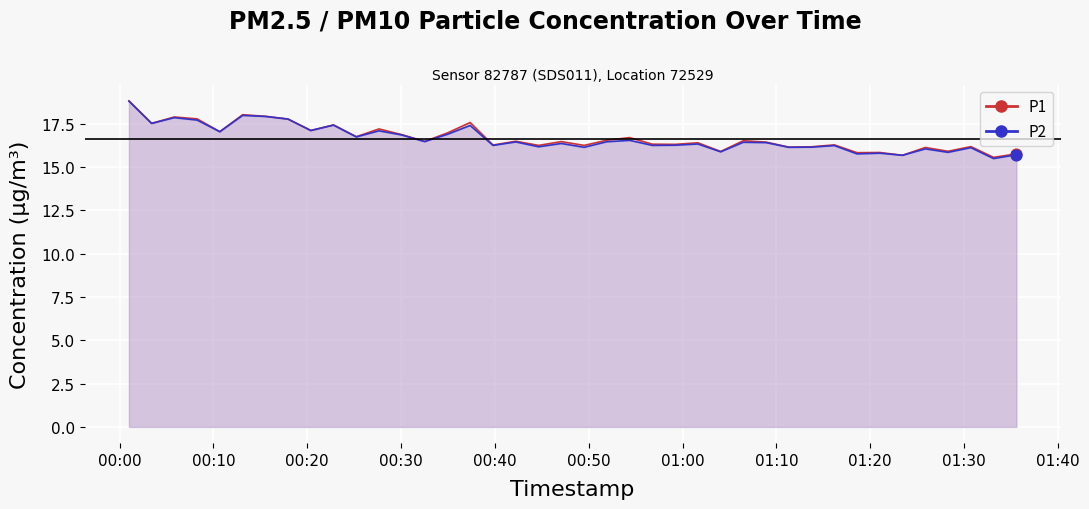

At which category is the sum across all series the highest?

2024-01-30T00:01:00